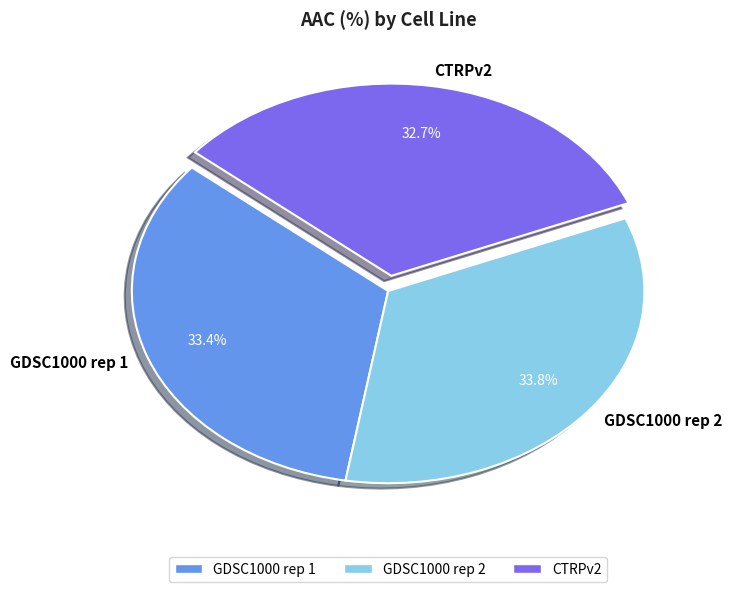

Is there any slice that represents more than half of the pie?

No